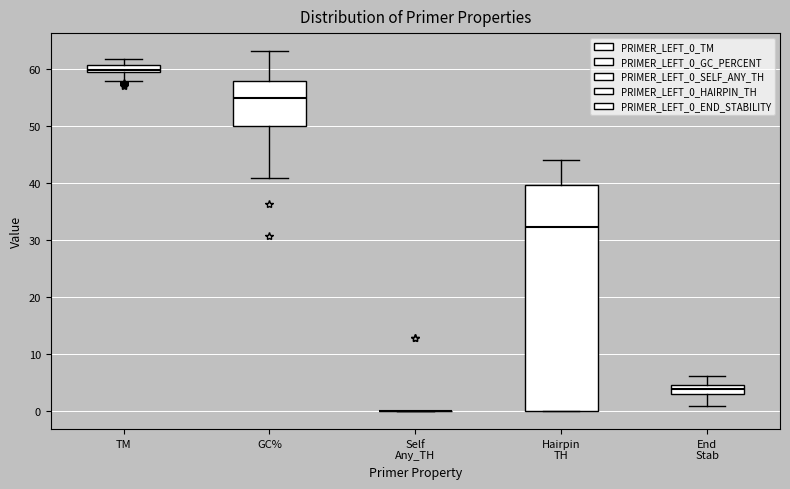

Comparing the boxes themselves (not the whiskers), which one is the tallest?

Hairpin TH